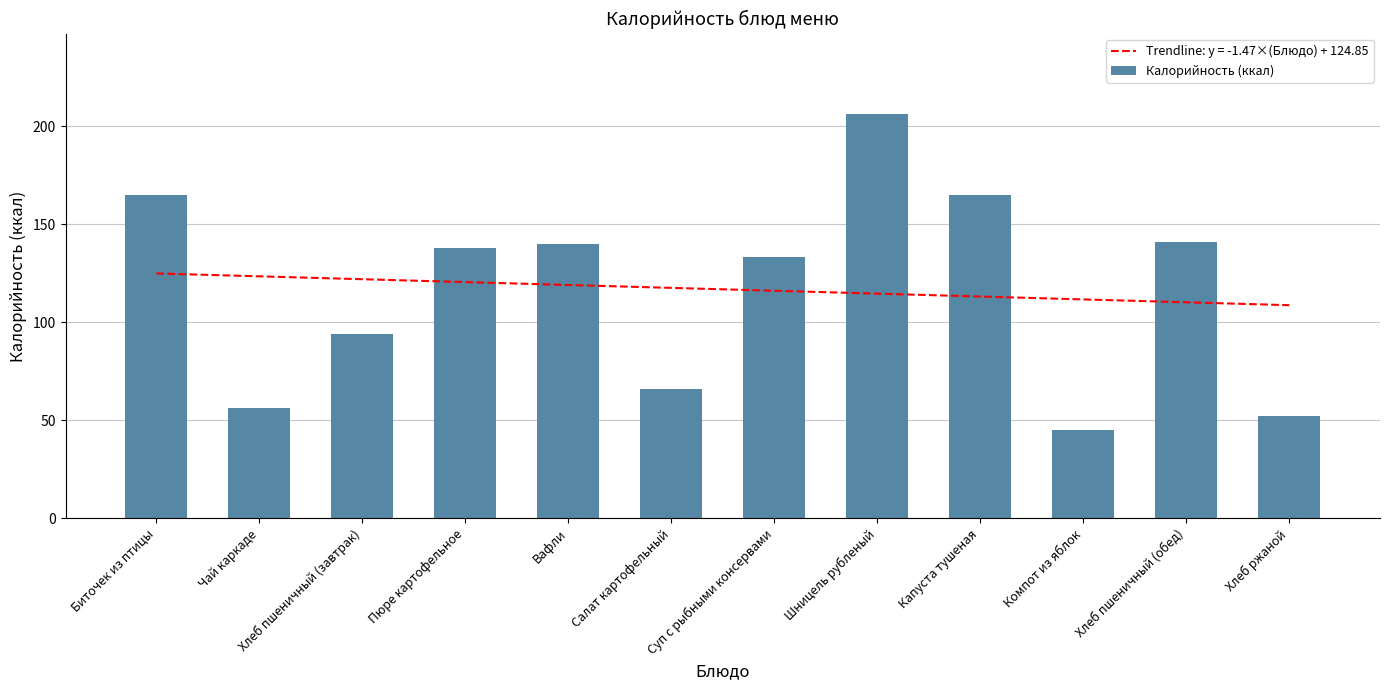

Reading left to right, transcribe all the data shown in this chart.

Биточек из птицы=165	Чай каркаде=56	Хлеб пшеничный (завтрак)=94	Пюре картофельное=138	Вафли=140	Салат картофельный=66	Суп с рыбными консервами=133	Шницель рубленый=206	Капуста тушеная=165	Компот из яблок=45	Хлеб пшеничный (обед)=141	Хлеб ржаной=52